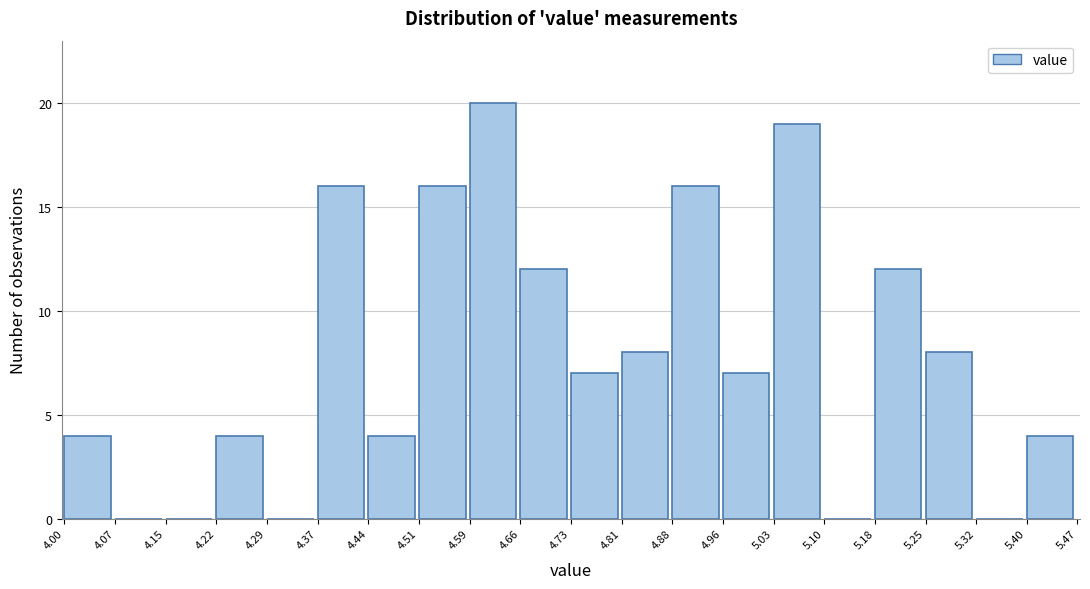

Reading left to right, transcribe this chart: for each bar, give the range it covers on the x-axis and its height. The values are not printed on the chart, so give them approximately, as read against the axis.

4.00 to 4.07: 4
4.07 to 4.15: 0
4.15 to 4.22: 0
4.22 to 4.29: 4
4.29 to 4.37: 0
4.37 to 4.44: 16
4.44 to 4.51: 4
4.51 to 4.59: 16
4.59 to 4.66: 20
4.66 to 4.73: 12
4.73 to 4.81: 7
4.81 to 4.88: 8
4.88 to 4.96: 16
4.96 to 5.03: 7
5.03 to 5.10: 19
5.10 to 5.18: 0
5.18 to 5.25: 12
5.25 to 5.32: 8
5.32 to 5.40: 0
5.40 to 5.47: 4